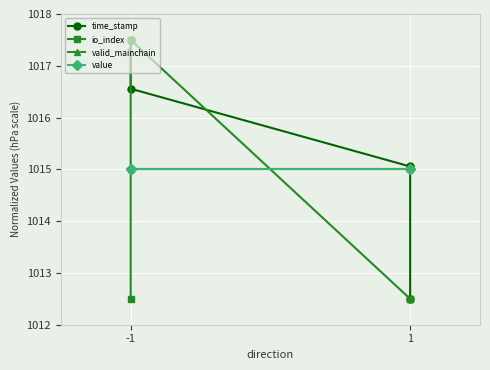

What is the highest value of the value series?

1015.0